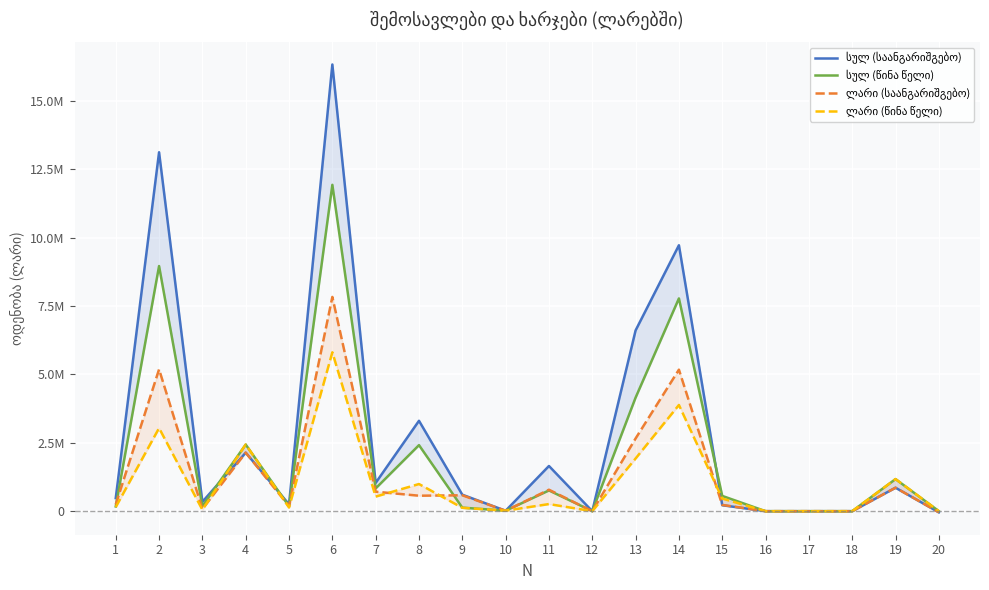

Which category has the lowest value across all series?

20